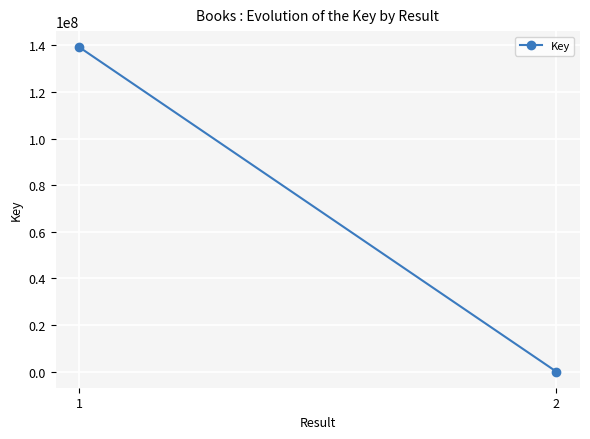

What is the average value?

69572164